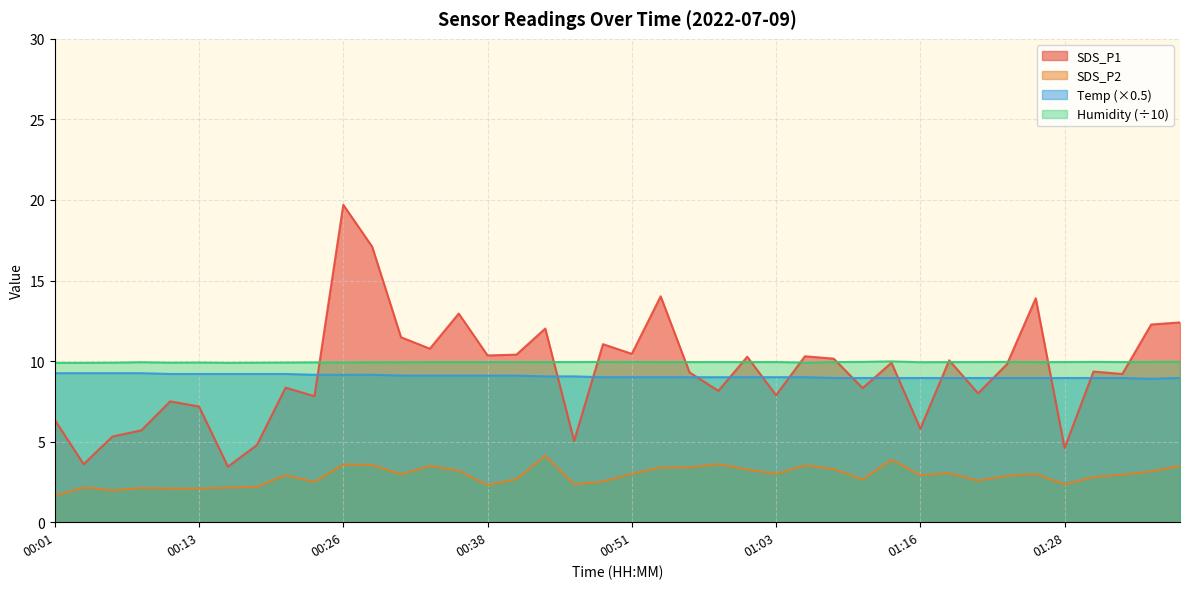

What is the label of the 30th point from the right?

00:26